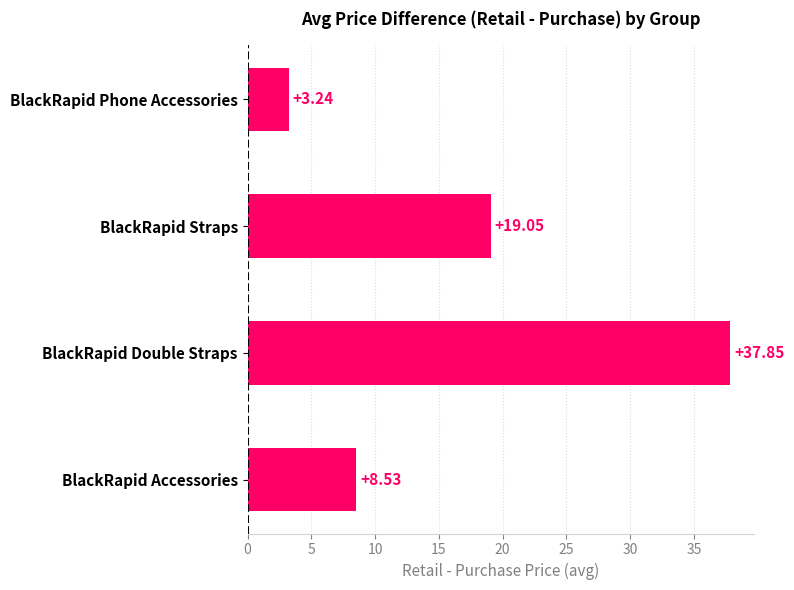

Rank the categories by value from lowest to highest.

BlackRapid Phone Accessories, BlackRapid Accessories, BlackRapid Straps, BlackRapid Double Straps